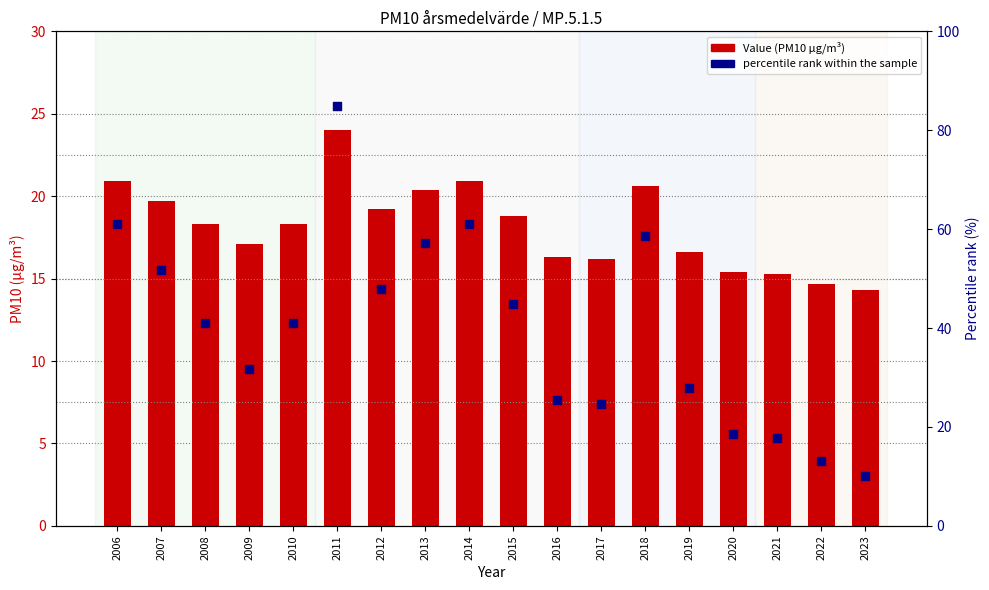

At which category is the sum across all series the highest?

2011